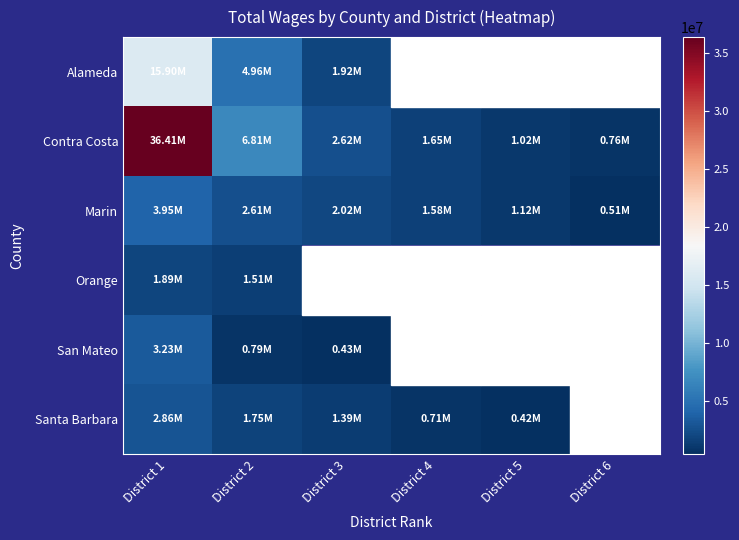

Which series has the largest total across all categories?

Contra Costa